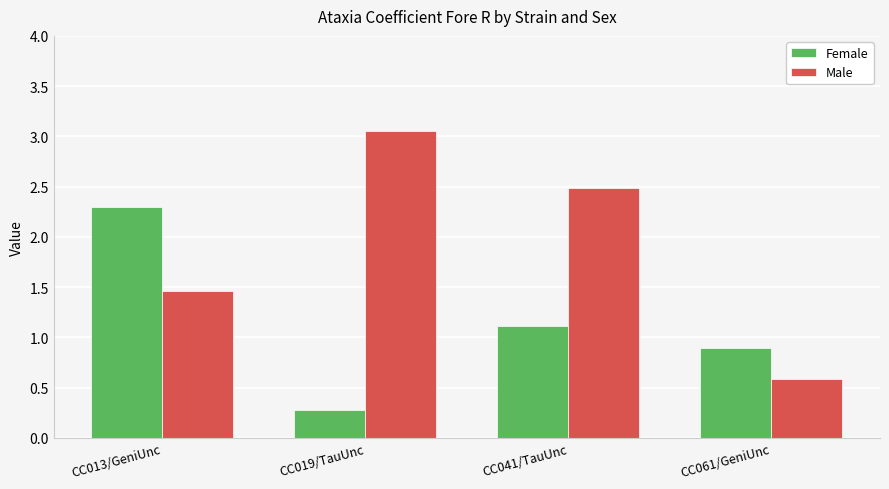

Does the chart contain any negative values?

No